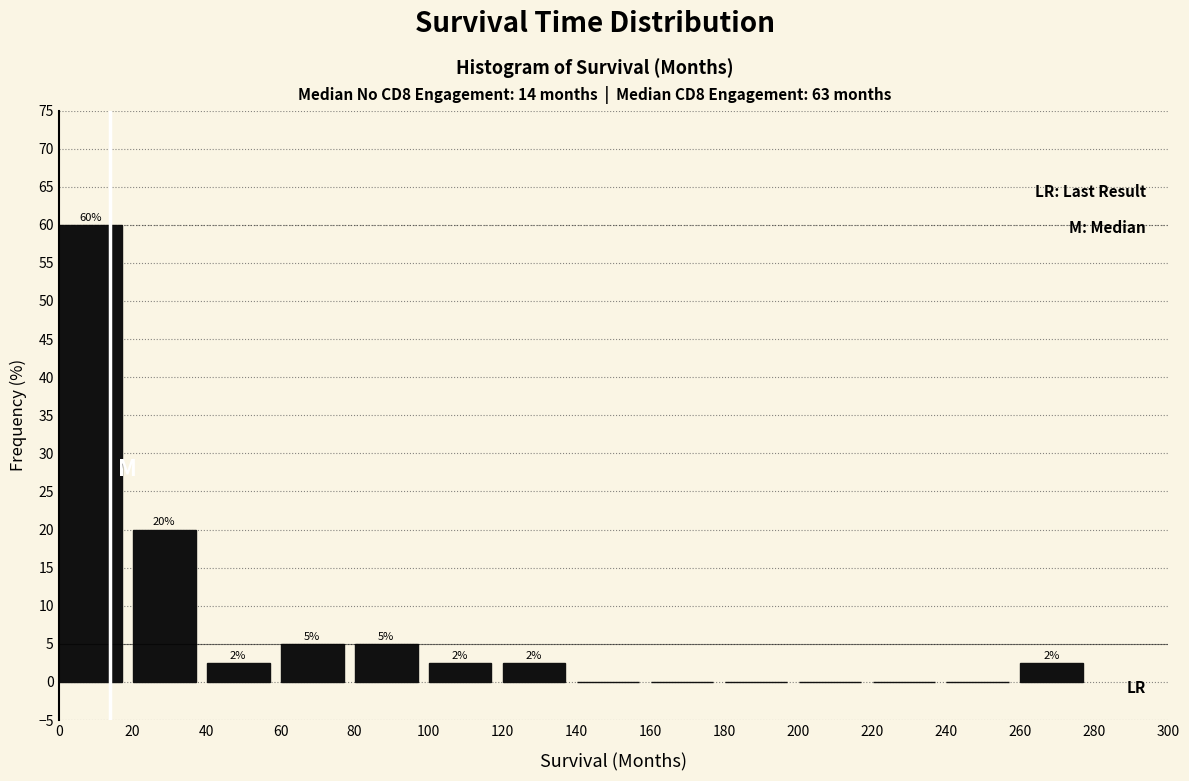

Which range on the x-axis has the tallest bar?

0 to 20